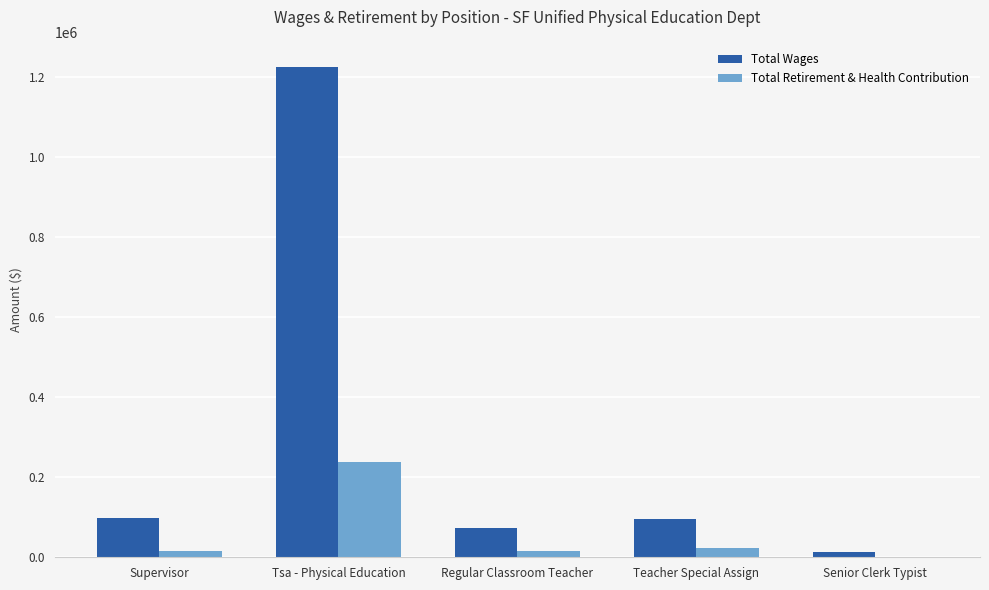

What value does the Total Wages series have at Tsa - Physical Education?

1223842